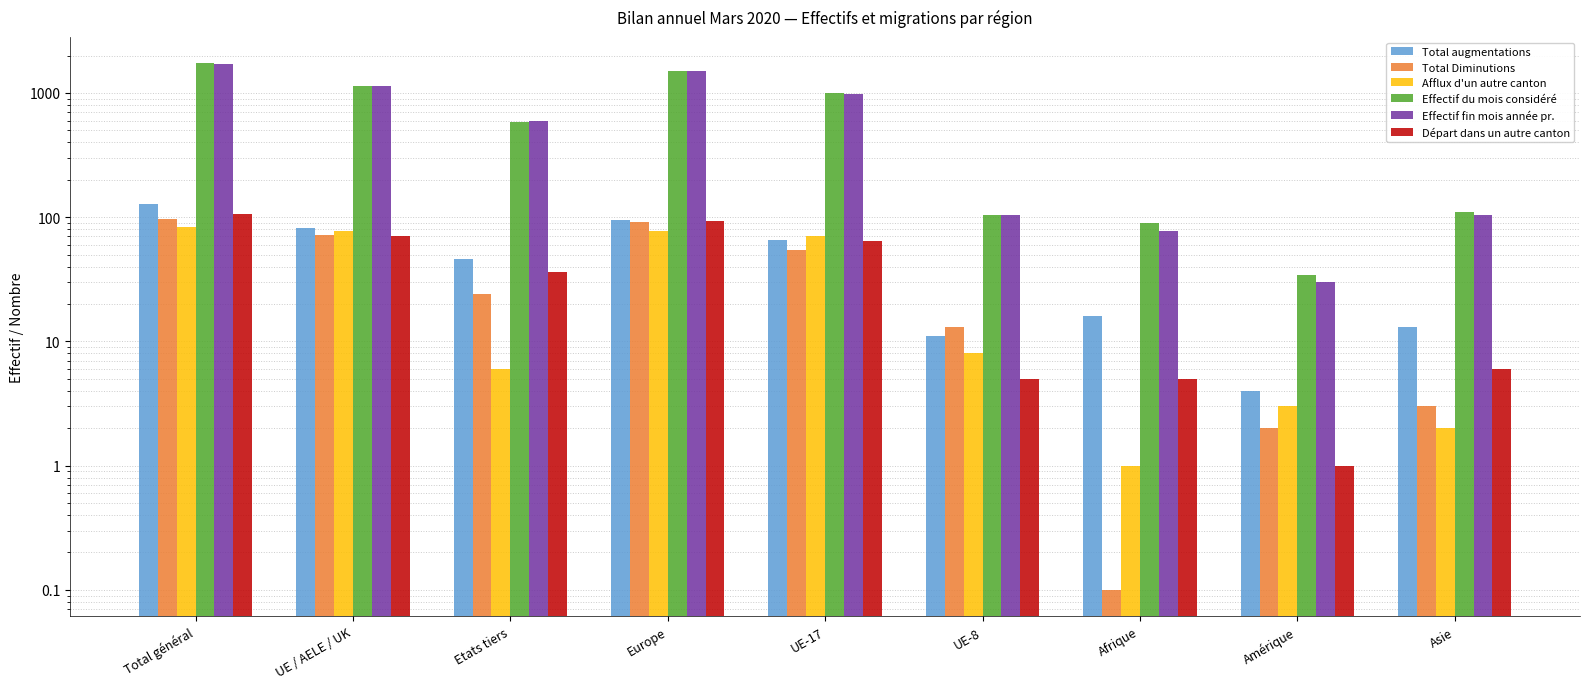

What is the difference between the Départ dans un autre canton values at Etats tiers and Total général?

70.0